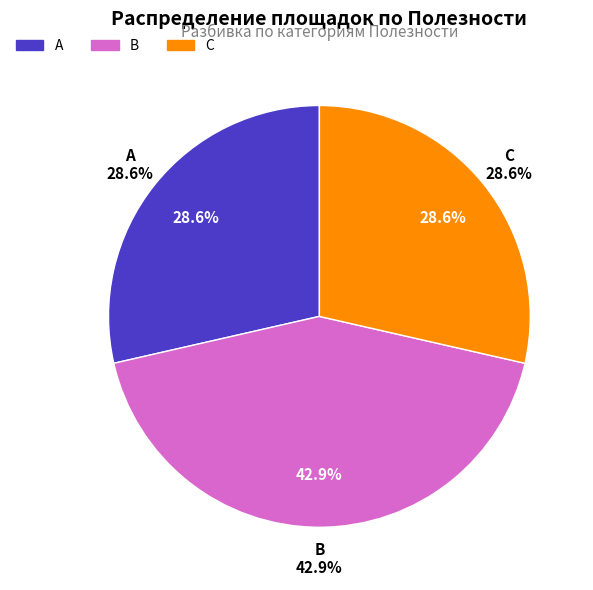

Approximately how many times larger is the value at C compared to A?

1.0